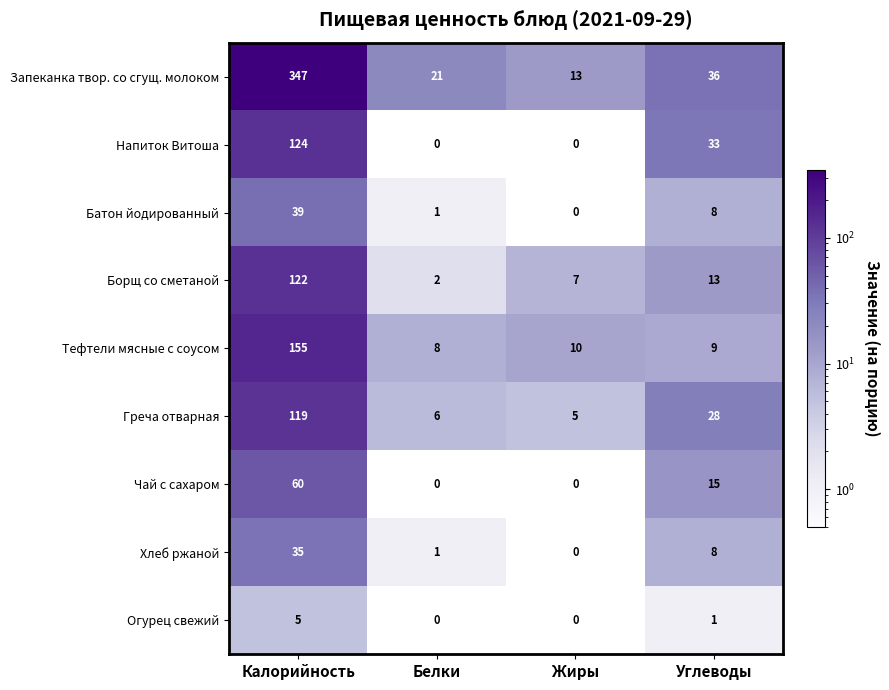

Between Жиры and Углеводы, which series saw the biggest shift?

Напиток Витоша